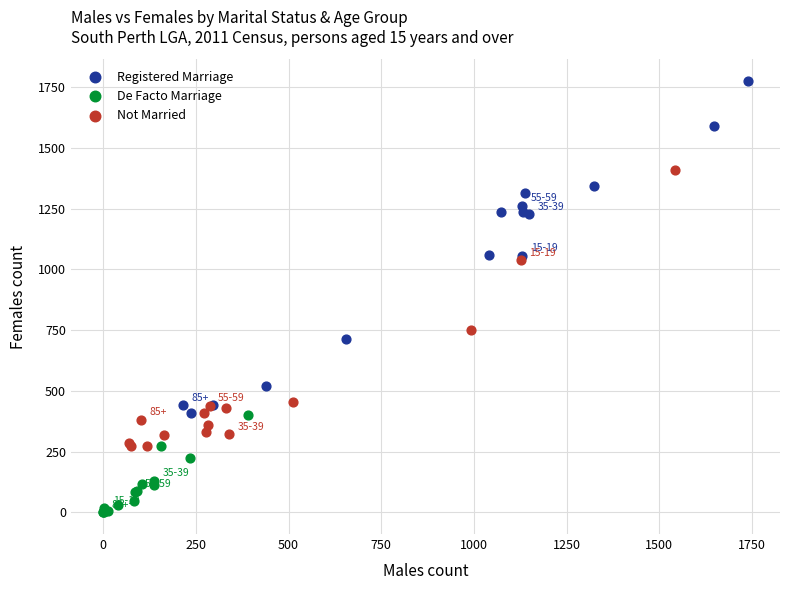

Which series contains the lowest Y value?

De Facto Marriage